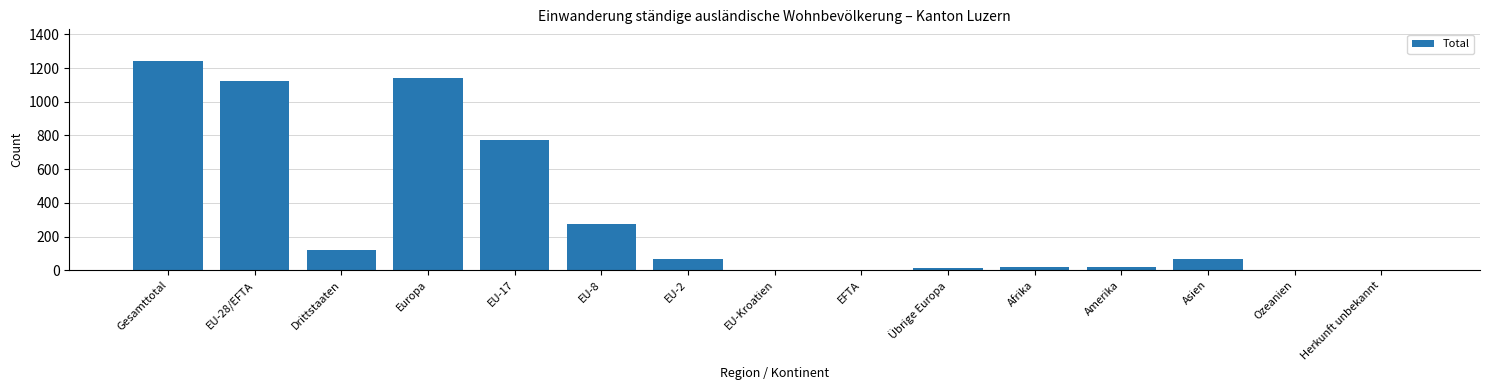

Where is the data nearest to the value 621?

EU-17